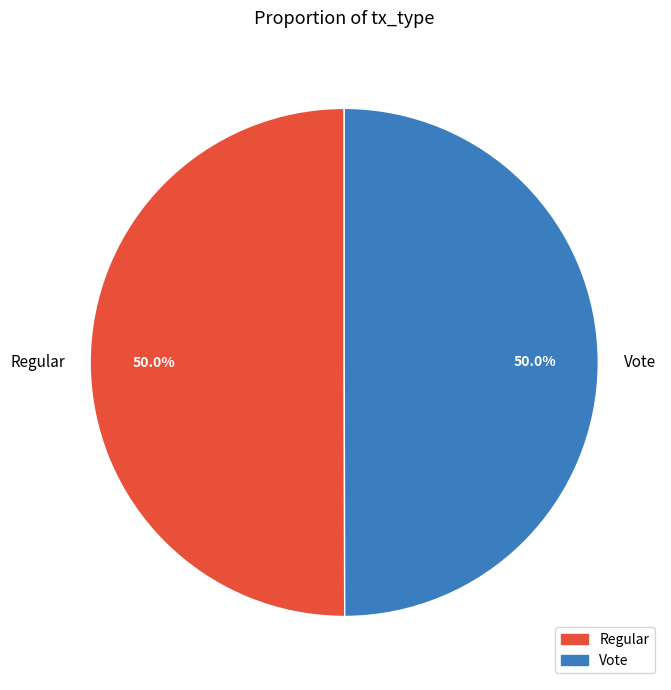

Approximately how many times larger is the value at Regular compared to Vote?

1.0